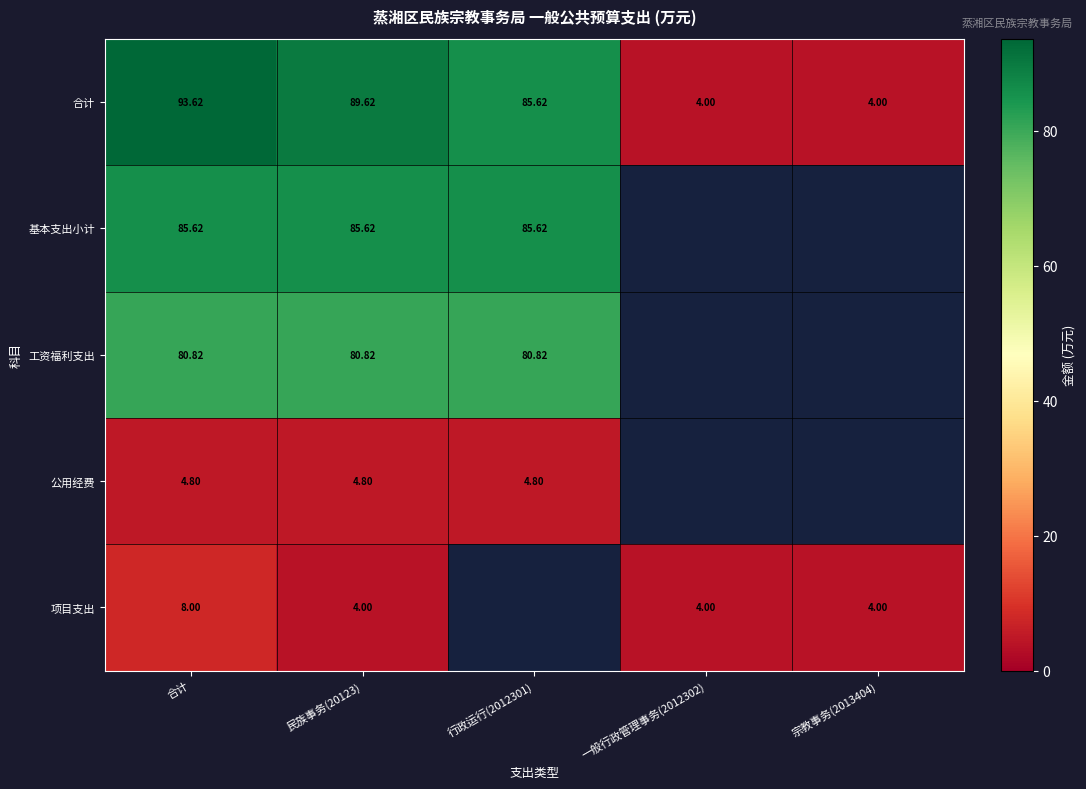

Which has a higher value, 行政运行(2012301) or 合计?

合计